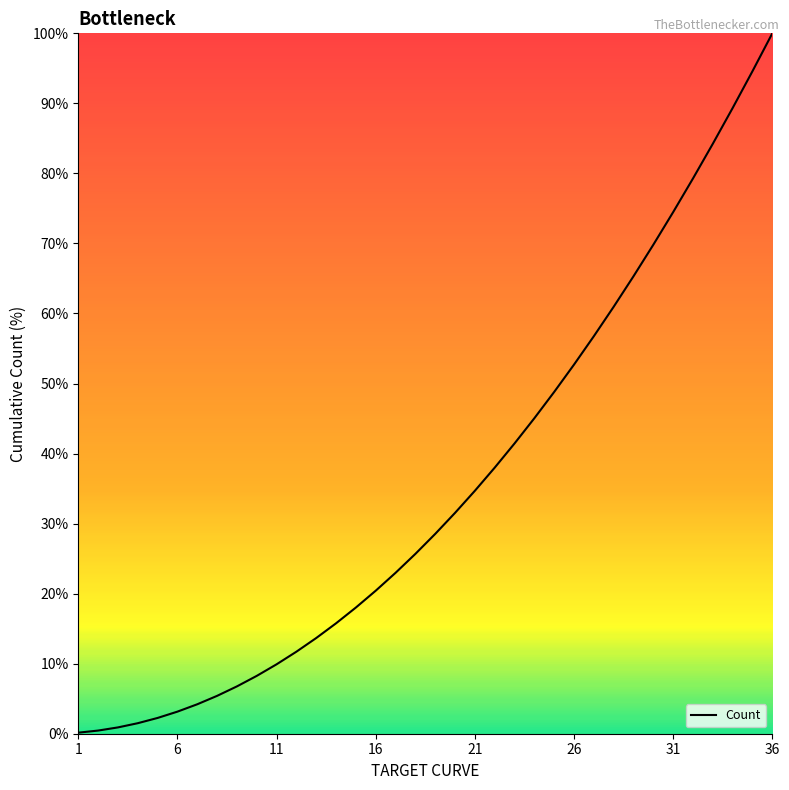

What is the greatest value displayed?

100.0